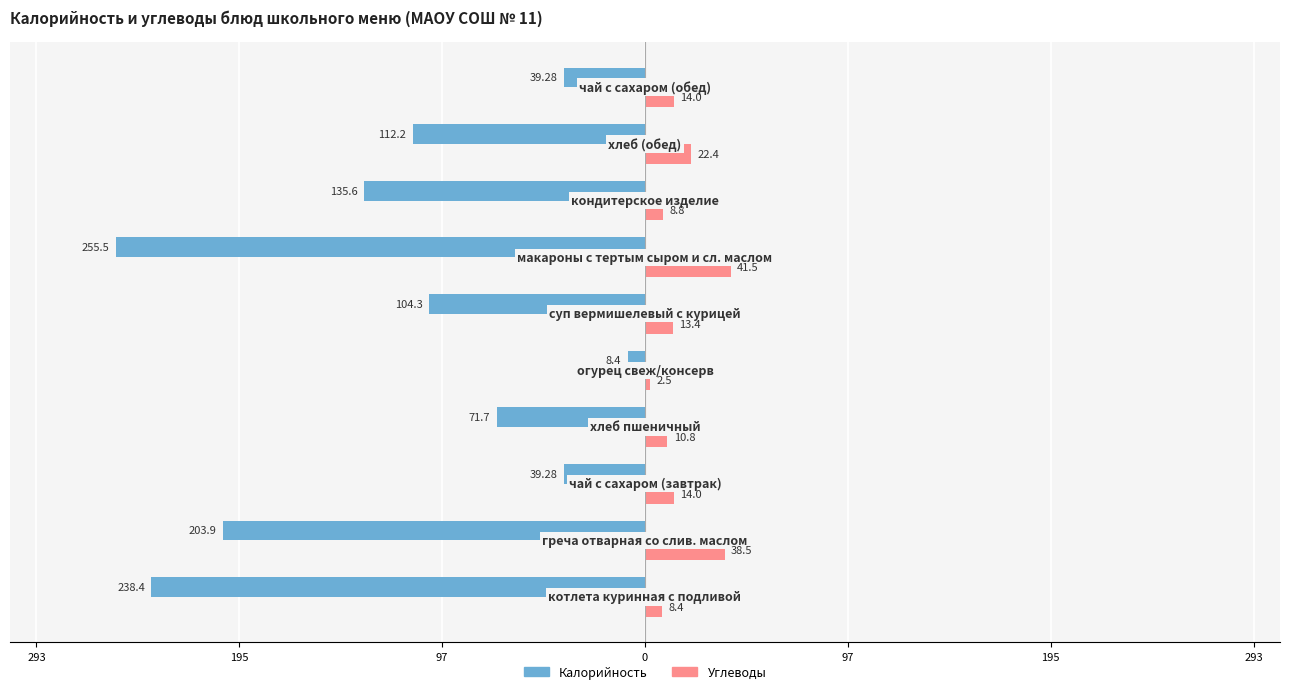

What are all the series names shown in the legend?

Калорийность, Углеводы